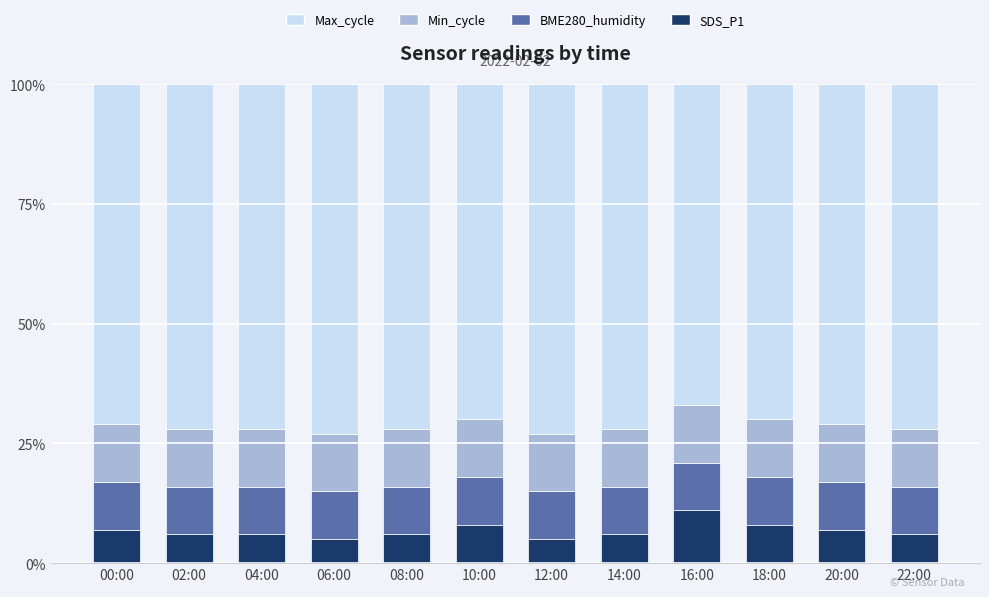

Does the chart contain stacked bars?

Yes